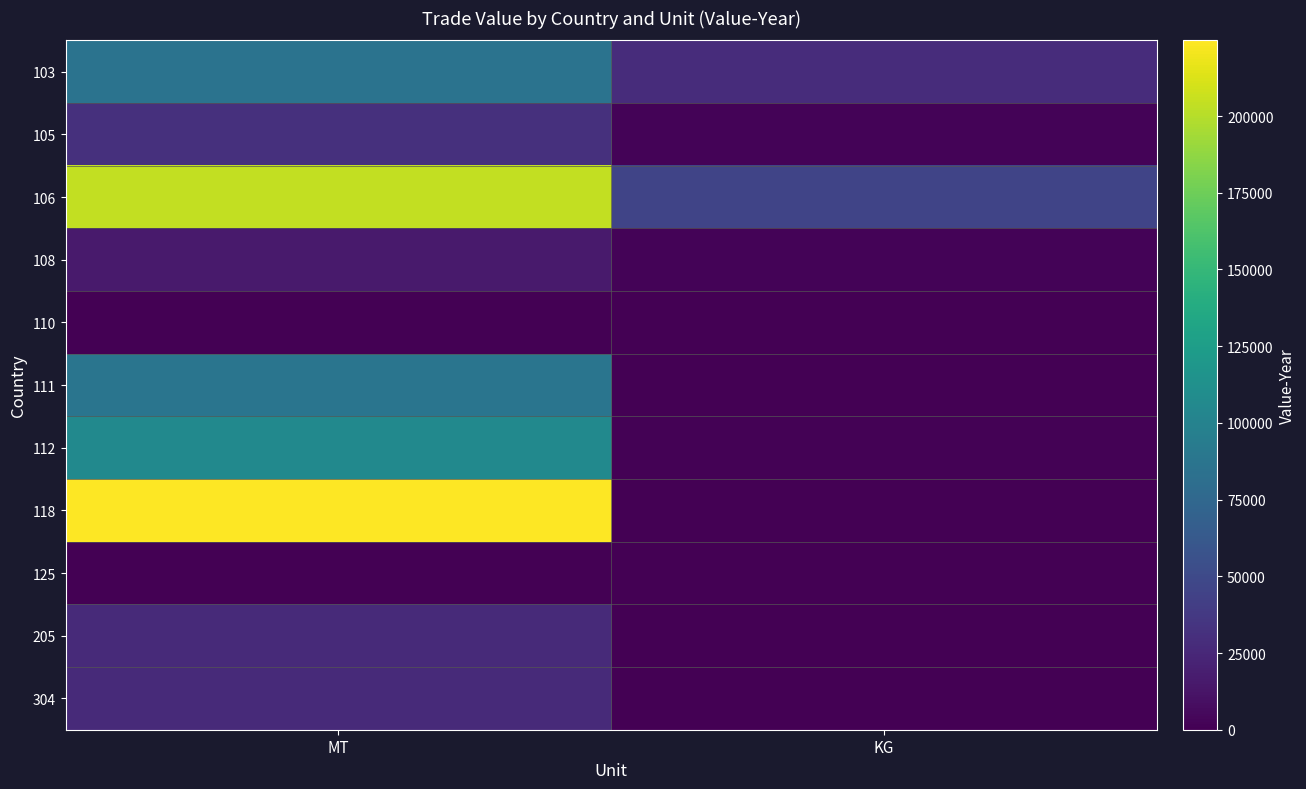

At KG, list the series in order from largest to smallest.

106, 103, 108, 105, 112, 125, 110, 111, 118, 205, 304